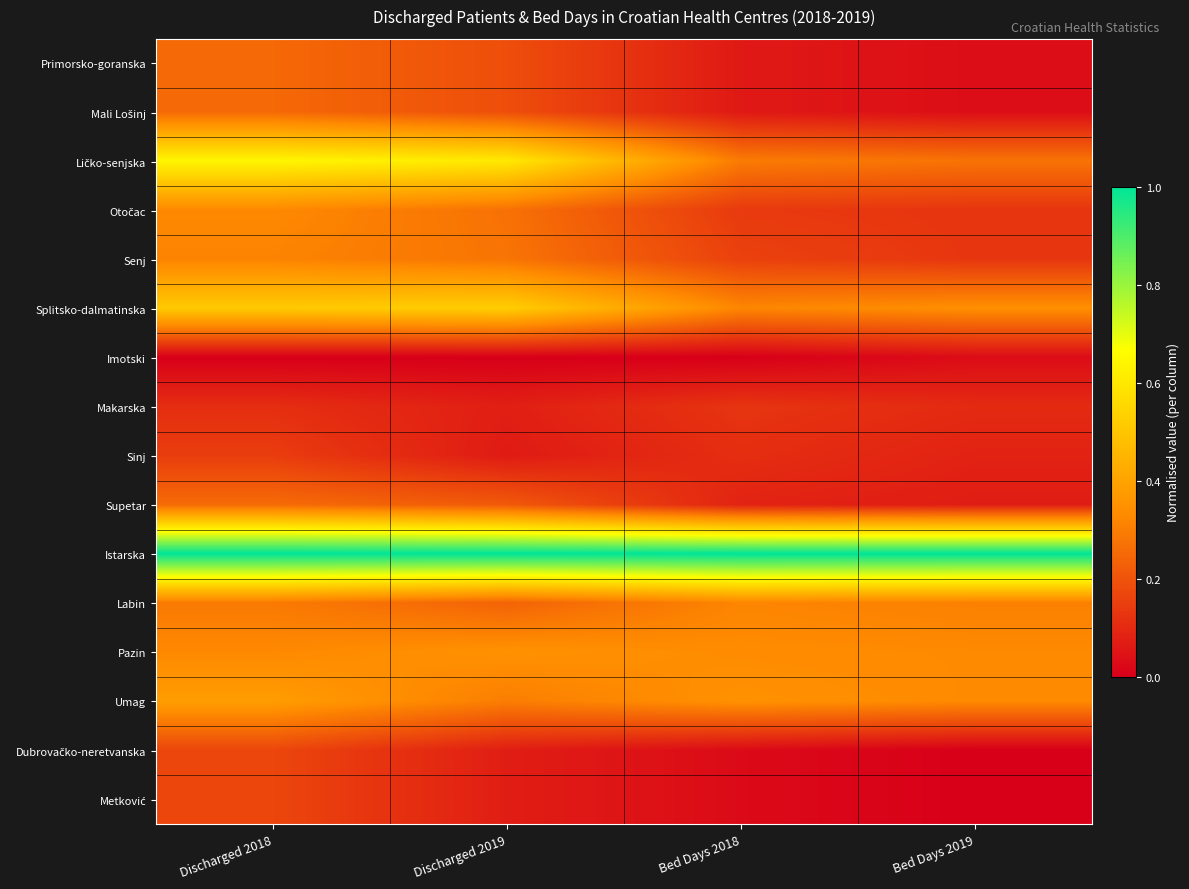

What is the total value across all series at Bed Days 2019?

3.2